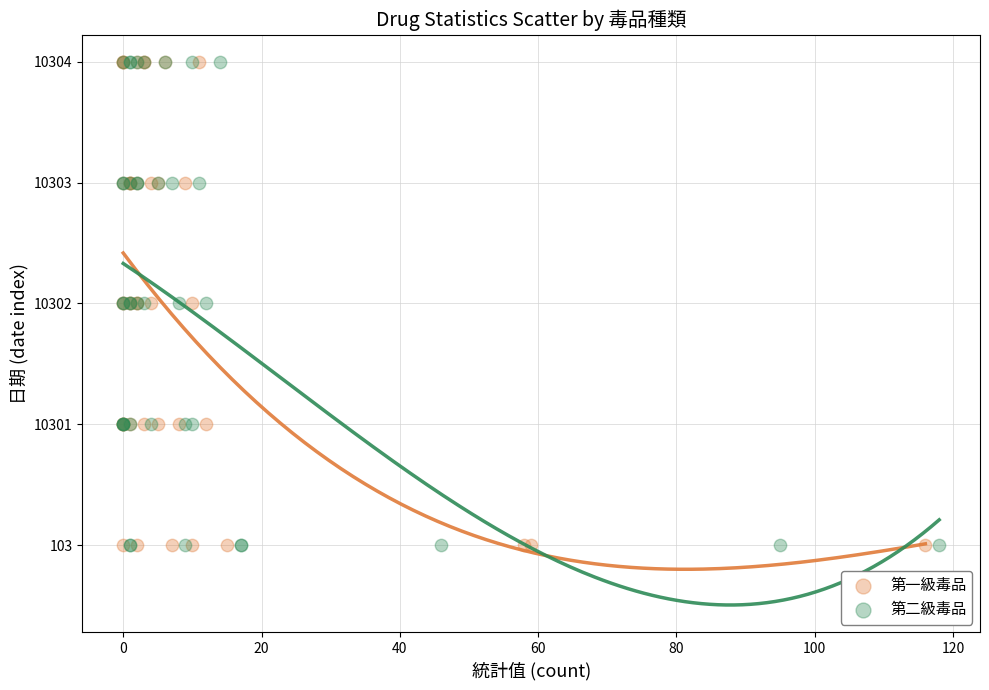

What are all the series names shown in the legend?

第一級毒品, 第二級毒品